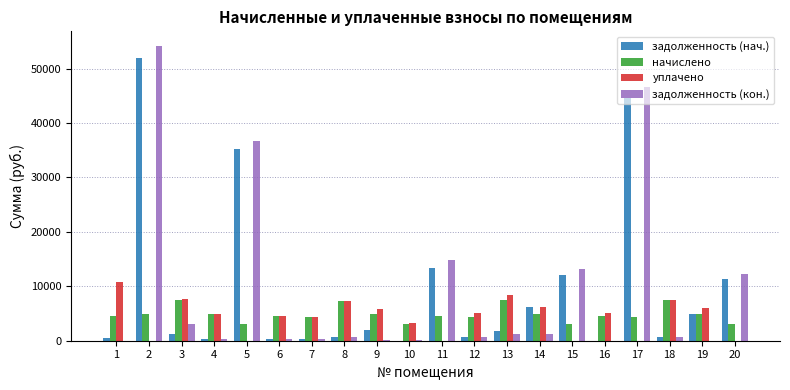

Is the value of задолженность (нач.) at 3 greater than the value of начислено at 20?

No